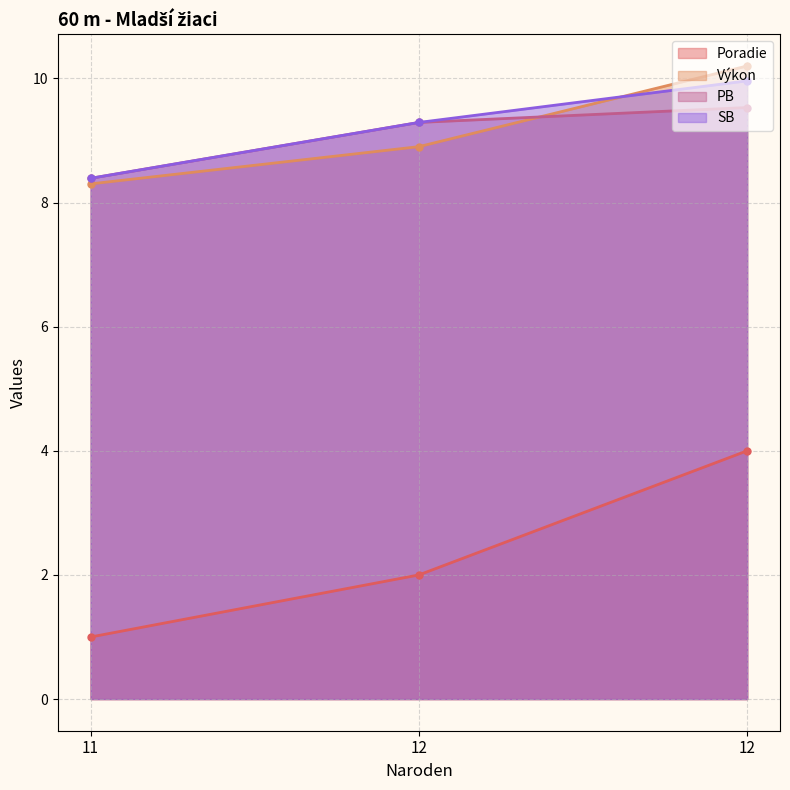

What are all the series names shown in the legend?

Poradie, Výkon, PB, SB